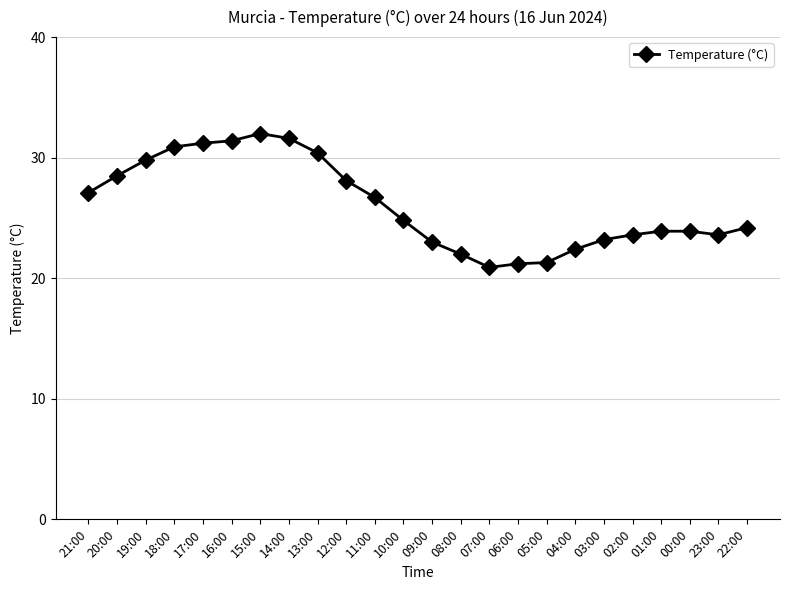

What is the value of the 14th point from the left?

22.0